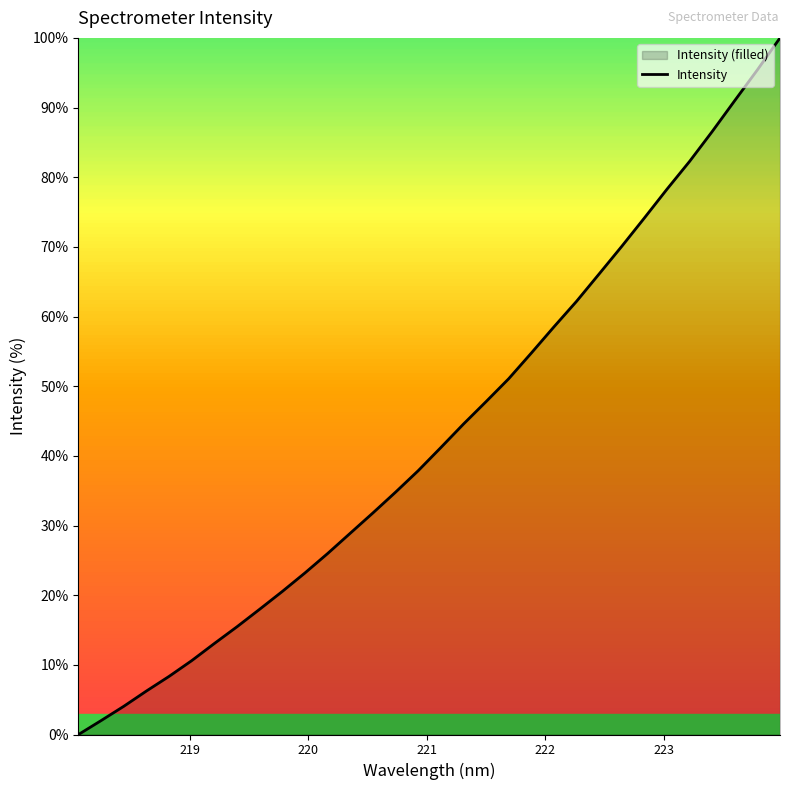

How many lines are shown in the chart?

1